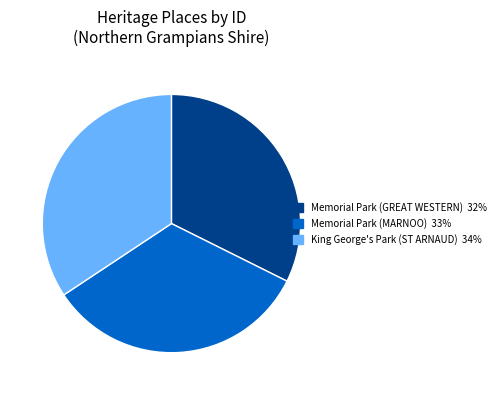

Does any single category account for the majority?

No